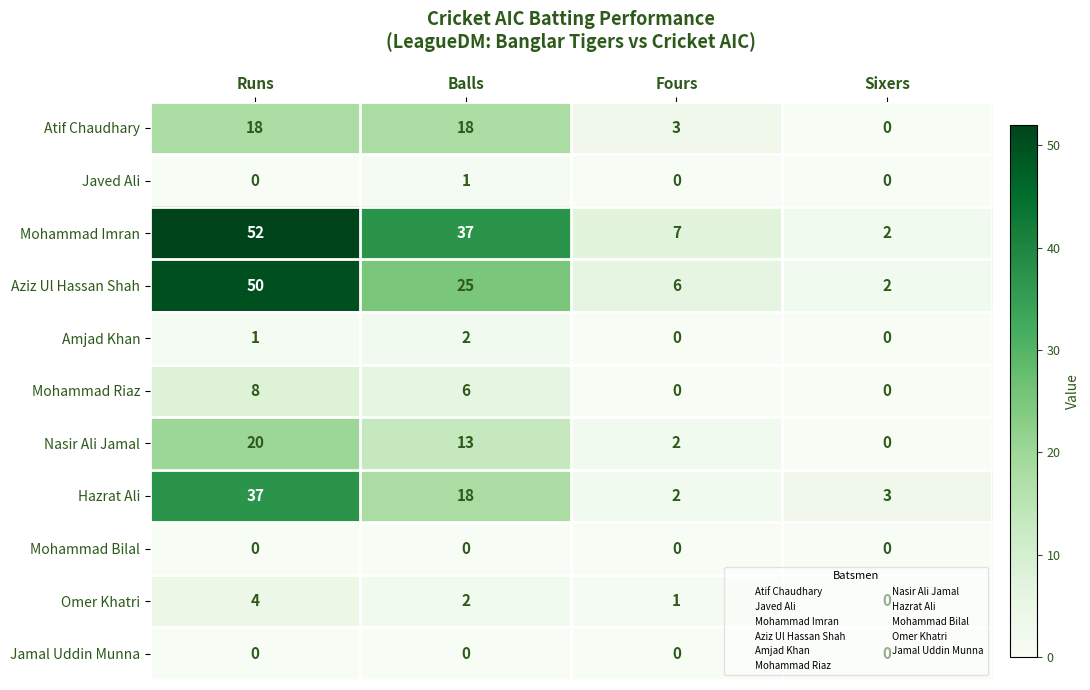

Where is Mohammad Imran nearest to the value 27?

Balls